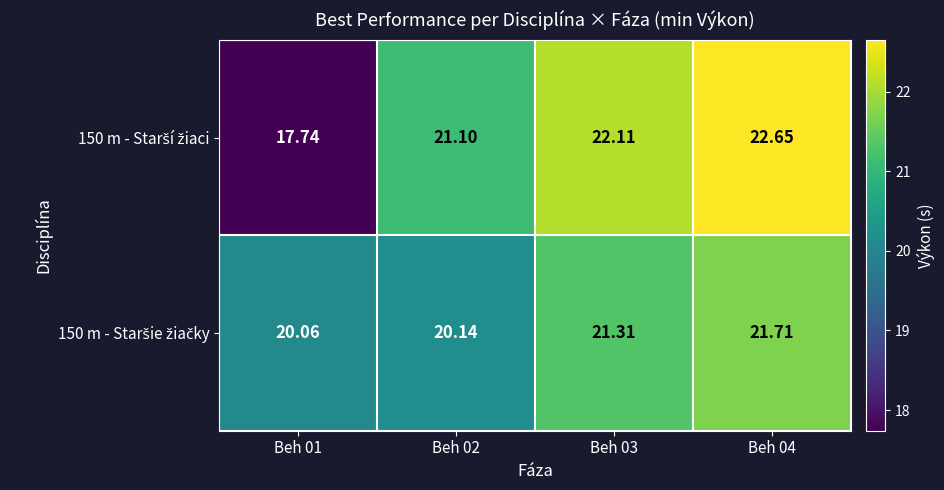

Count the number of categories in the chart.

4